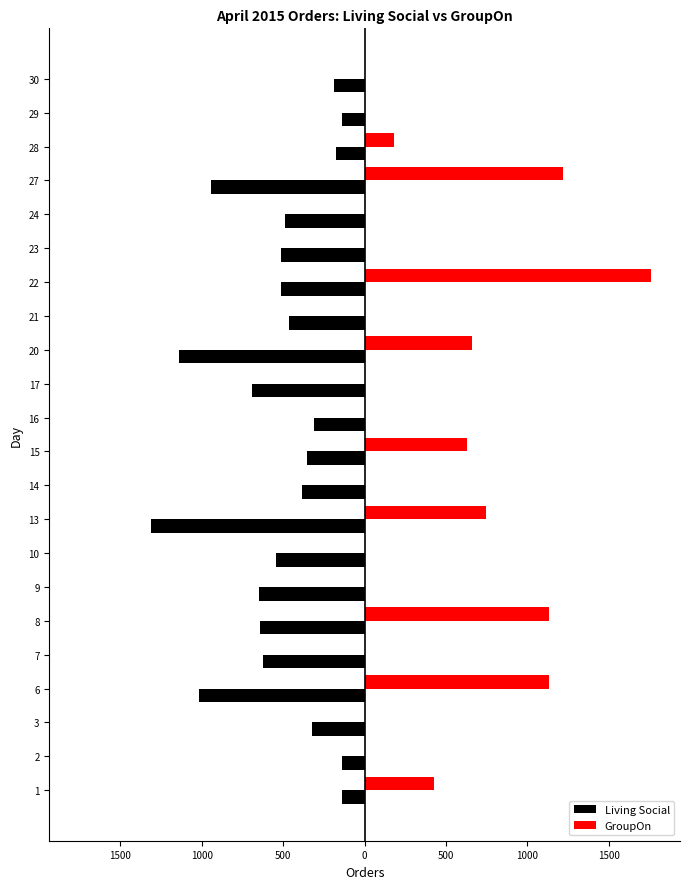

Rank the series at 16 from lowest to highest value.

Living Social, GroupOn